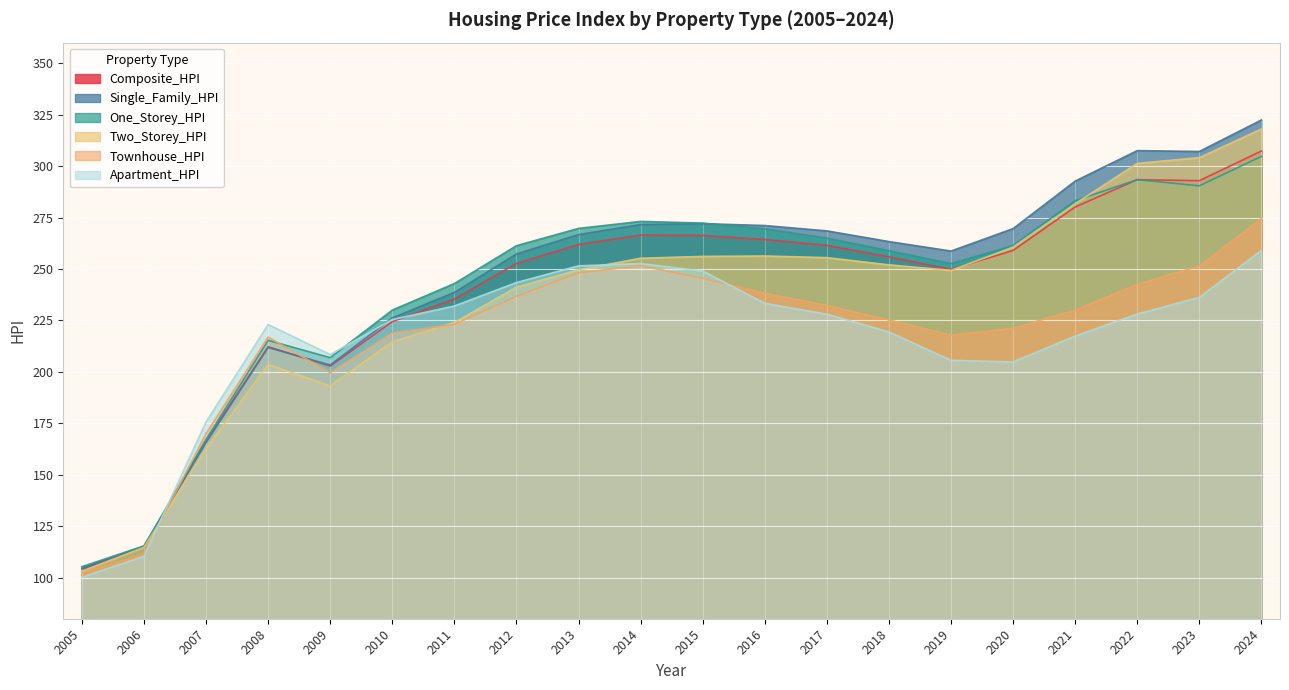

Where does the Single_Family_HPI series first go above 266?

2013